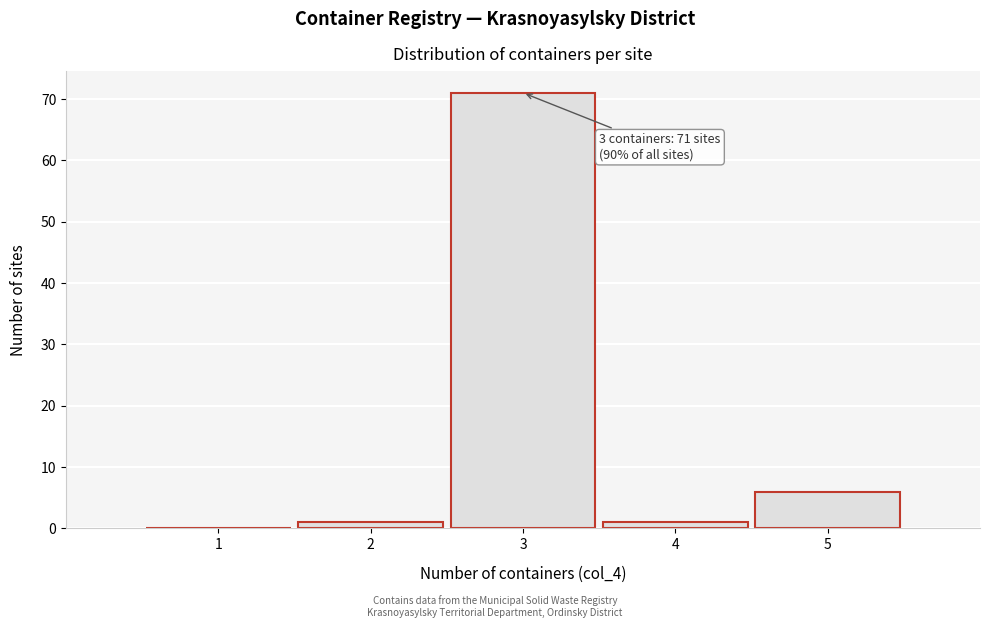

Reading left to right, extract all data points from this chart.

1=0	2=1	3=71	4=1	5=6